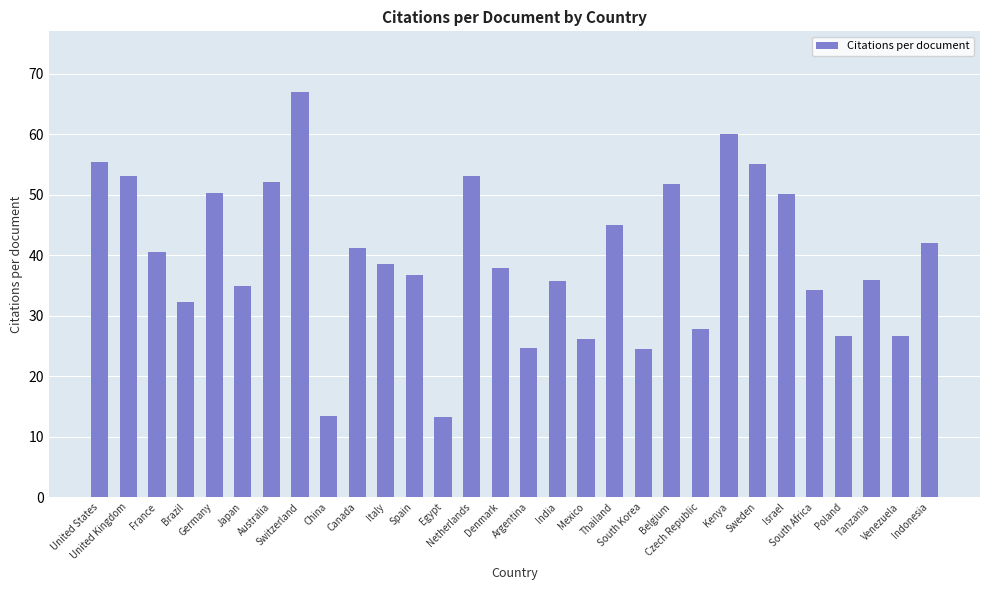

What is the smallest value displayed?

13.2